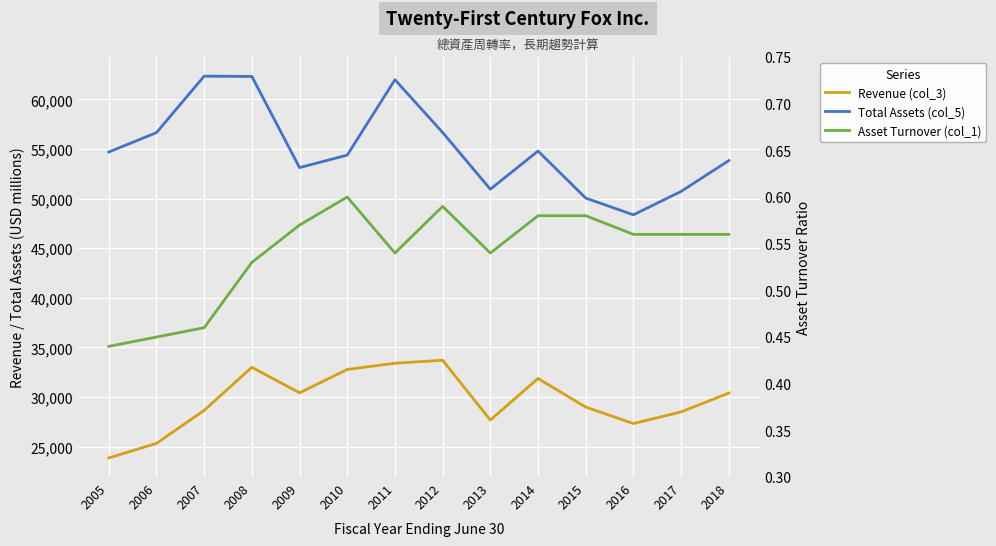

Reading right to left, extract all data points from this chart.

Revenue (col_3): 2018=30400.0	2017=28500.0	2016=27326.0	2015=28987.0	2014=31867.0	2013=27675.0	2012=33706.0	2011=33405.0	2010=32778.0	2009=30423.0	2008=32996.0	2007=28655.0	2006=25327.0	2005=23859.0
Total Assets (col_5): 2018=53831.0	2017=50724.0	2016=48365.0	2015=50051.0	2014=54793.0	2013=50944.0	2012=56663.0	2011=61980.0	2010=54384.0	2009=53121.0	2008=62308.0	2007=62343.0	2006=56649.0	2005=54692.0
Asset Turnover (col_1): 2018=0.6	2017=0.6	2016=0.6	2015=0.6	2014=0.6	2013=0.5	2012=0.6	2011=0.5	2010=0.6	2009=0.6	2008=0.5	2007=0.5	2006=0.5	2005=0.4